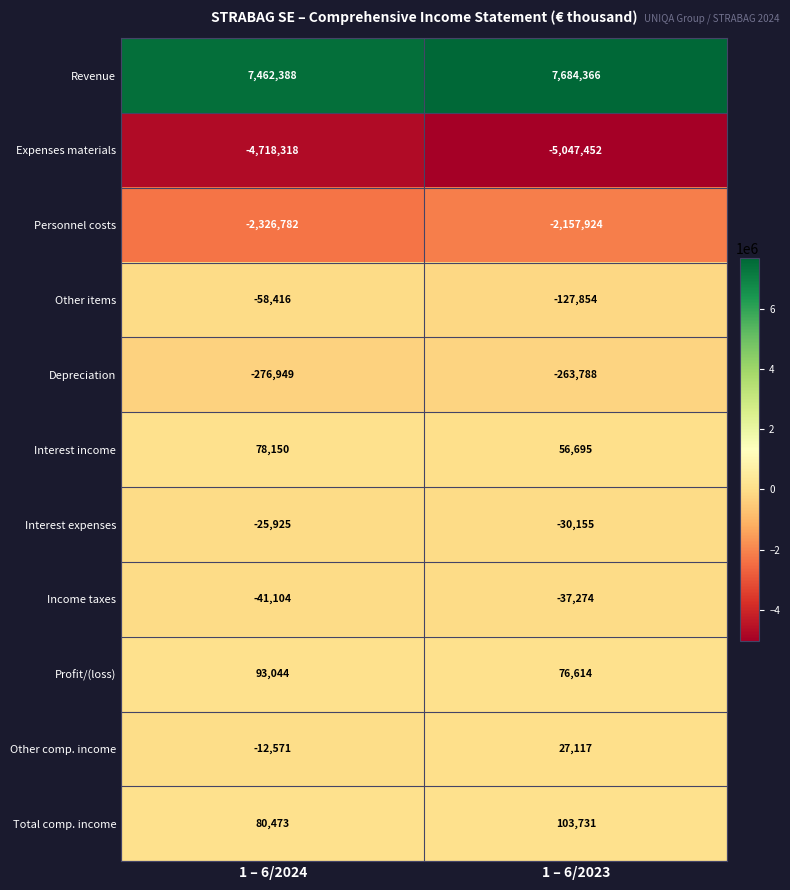

Which series changed the most between 1 – 6/2024 and 1 – 6/2023?

Expenses materials